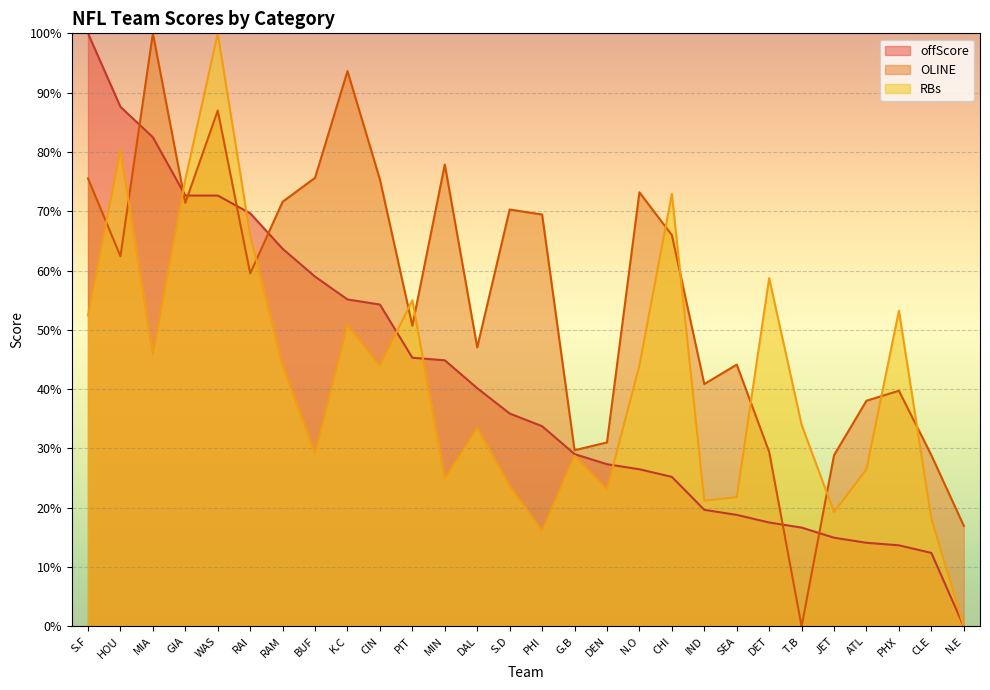

What is the total value across all series at CIN?

173.6